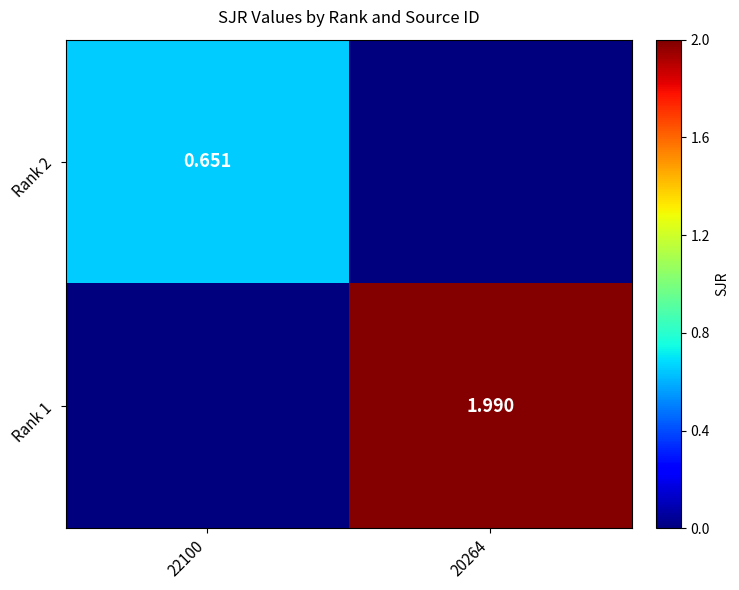

How many Rank 1 values are between 0 and 1?

1